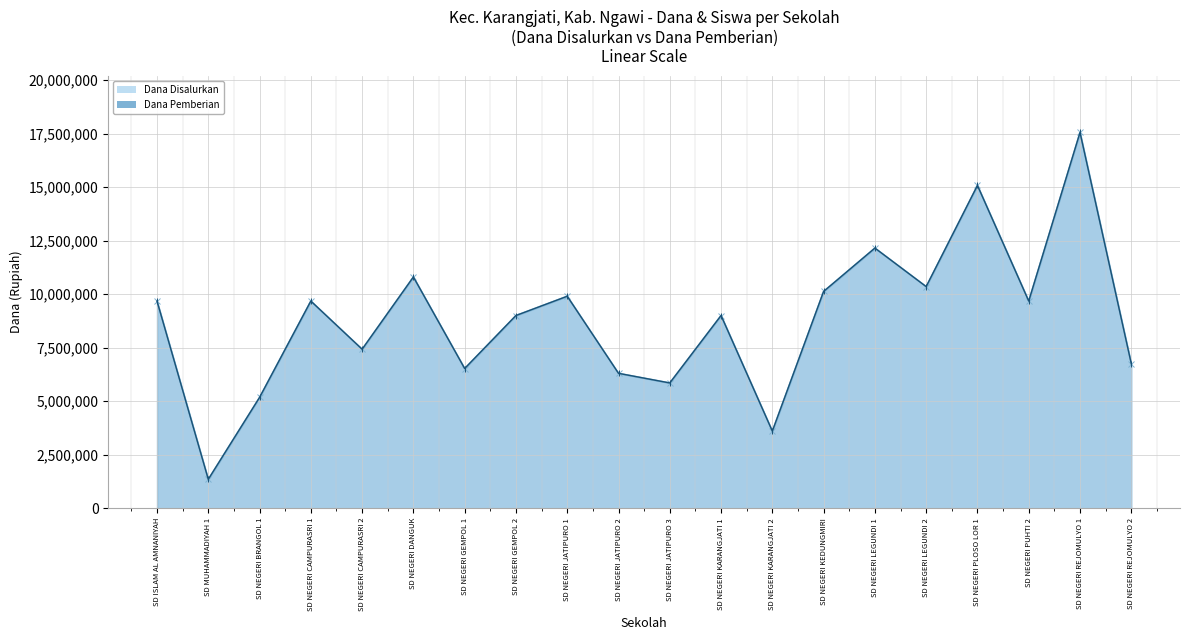

What is the maximum value for Dana Pemberian?

17550000